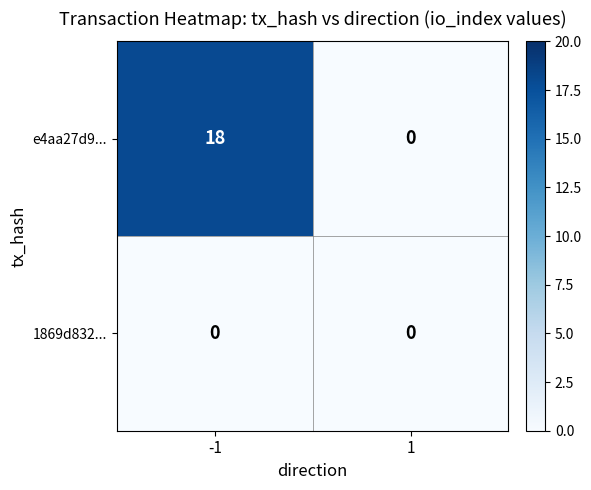

At how many categories does at least one series exceed 5?

1